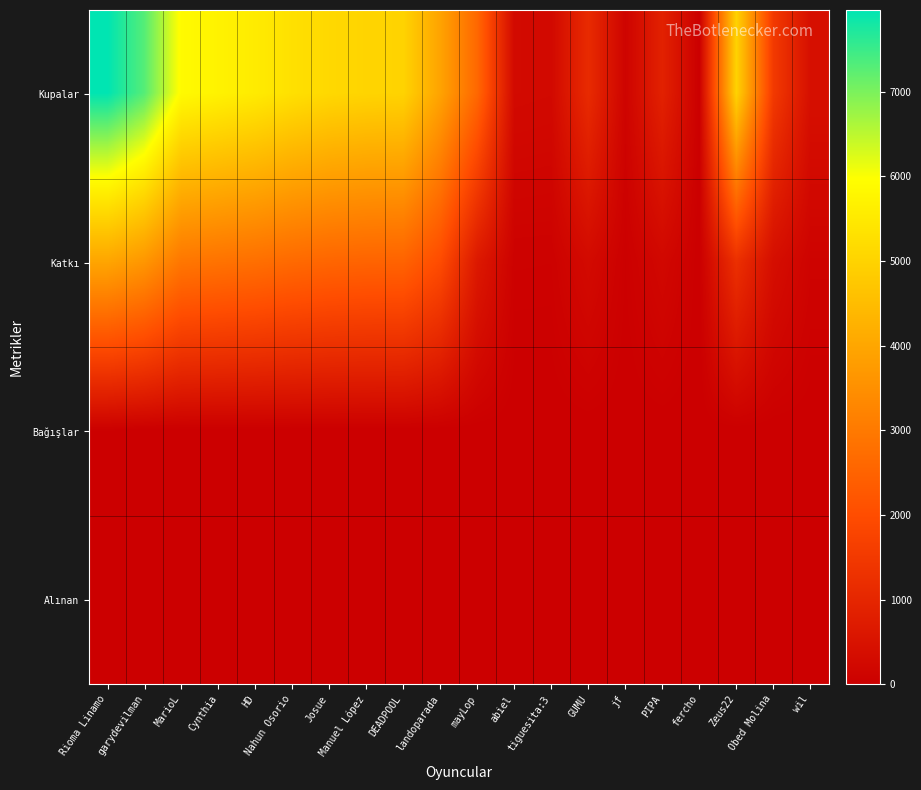

Reading left to right, transcribe all the data shown in this chart.

Kupalar: Rioma Linamo=7967	garydevilman=7293	MarioL=5878	Cynthia=5705	HD=5543	Nahun Osorio=5297	Josue=5119	Manuel López=5035	DEADPOOL=5000	landoparada=3929	mayLop=2601	abiel=267	tiguesita:3=252	GUMU=1120	jf=118	PIPA=879	fercho=0	Zeus22=4998	Obed Molina=1512	wil=419
Katkı: Rioma Linamo=3983	garydevilman=3646	MarioL=2939	Cynthia=2852	HD=2771	Nahun Osorio=2648	Josue=2559	Manuel López=2517	DEADPOOL=2500	landoparada=1964	mayLop=650	abiel=66	tiguesita:3=63	GUMU=280	jf=29	PIPA=219	fercho=0	Zeus22=1249	Obed Molina=378	wil=104
Bağışlar: Rioma Linamo=20	garydevilman=0	MarioL=0	Cynthia=0	HD=0	Nahun Osorio=0	Josue=0	Manuel López=0	DEADPOOL=0	landoparada=0	mayLop=0	abiel=0	tiguesita:3=0	GUMU=0	jf=0	PIPA=0	fercho=0	Zeus22=0	Obed Molina=0	wil=0
Alınan: Rioma Linamo=0	garydevilman=0	MarioL=0	Cynthia=10	HD=0	Nahun Osorio=0	Josue=0	Manuel López=10	DEADPOOL=0	landoparada=0	mayLop=0	abiel=0	tiguesita:3=0	GUMU=0	jf=0	PIPA=0	fercho=0	Zeus22=0	Obed Molina=0	wil=0